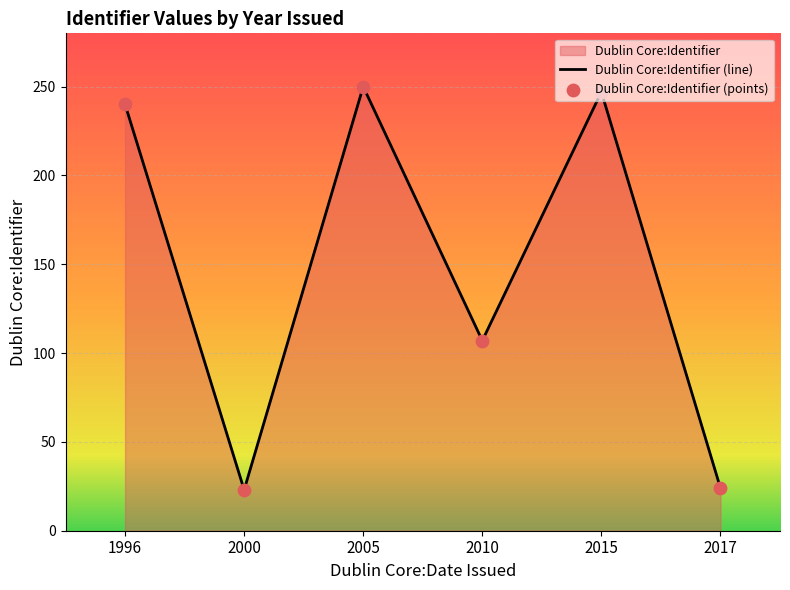

Which series has the largest Y range (max minus min)?

Dublin Core:Identifier (line)